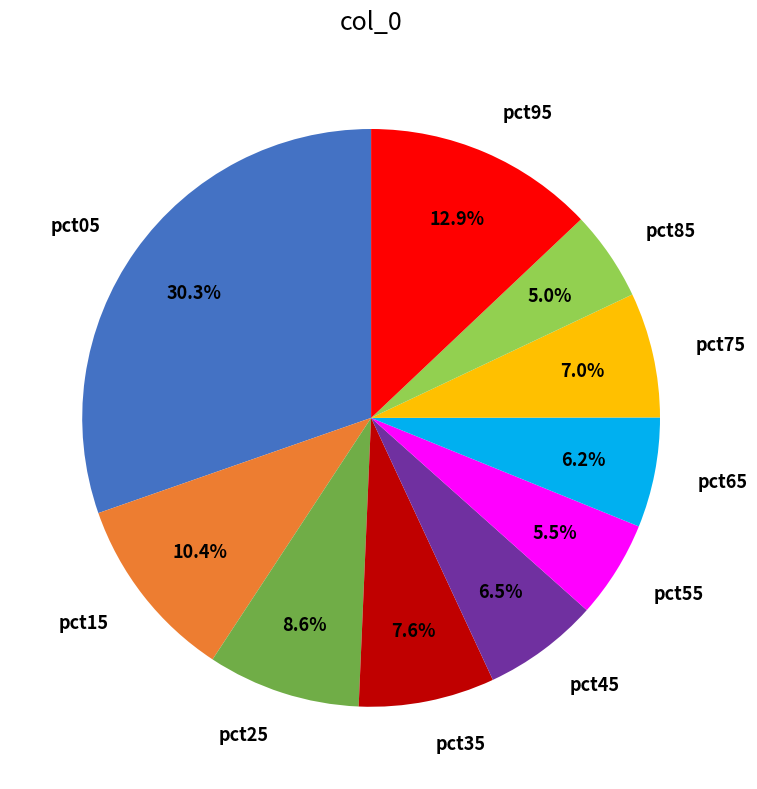

Is the sum of pct95 and pct65 greater than half?

No